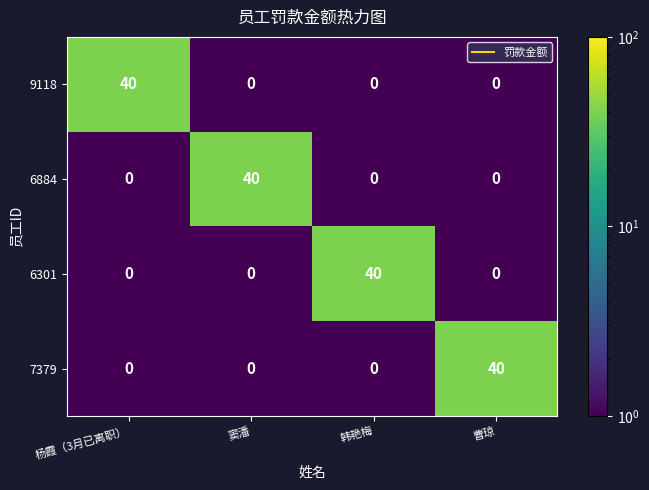

True or false: 6884 has a value of 0 at 韩艳梅.

True